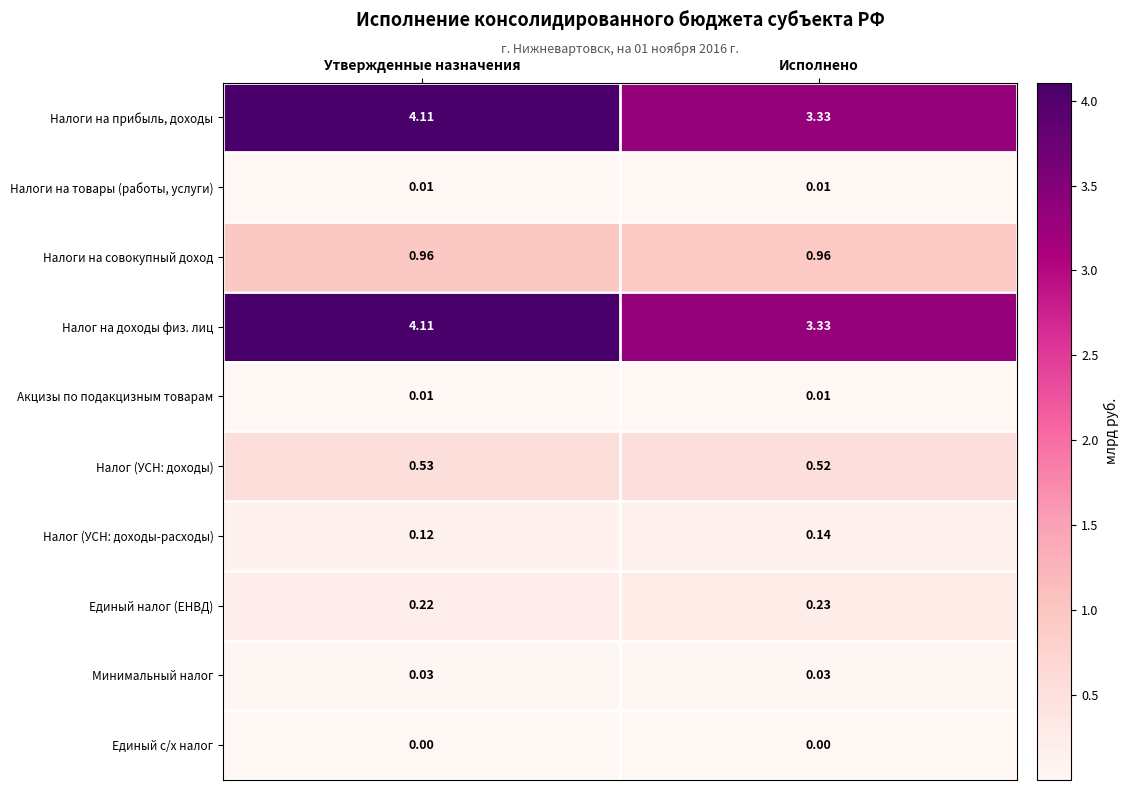

Which category has the lowest value in the Налог (УСН: доходы) series?

Исполнено